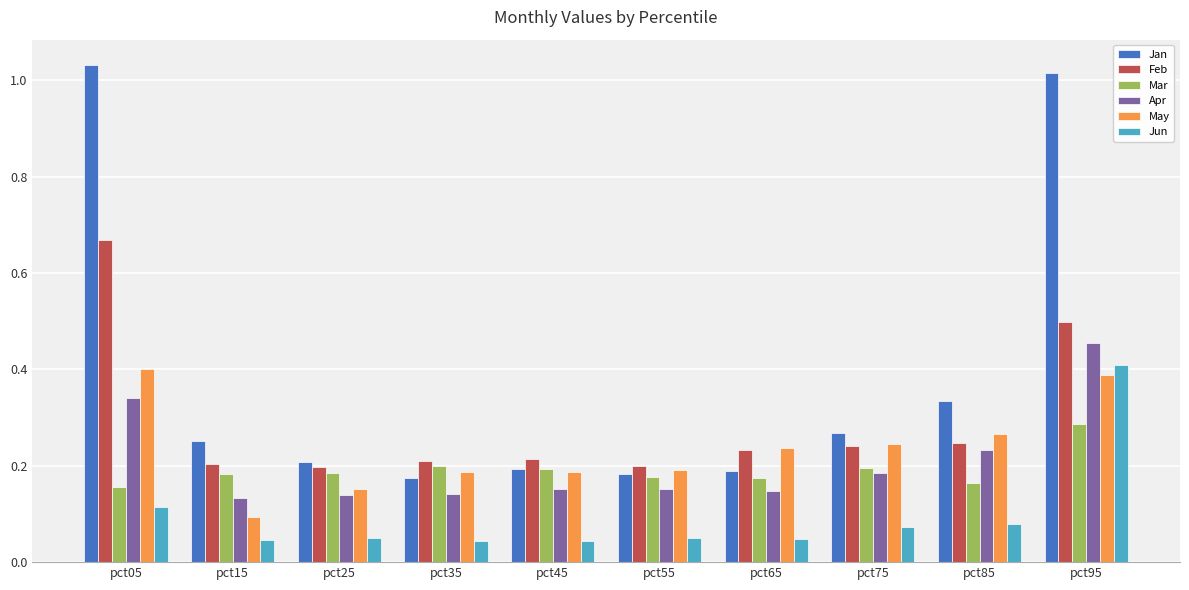

What is the difference between the second highest and minimum values in the Jan series?

0.8